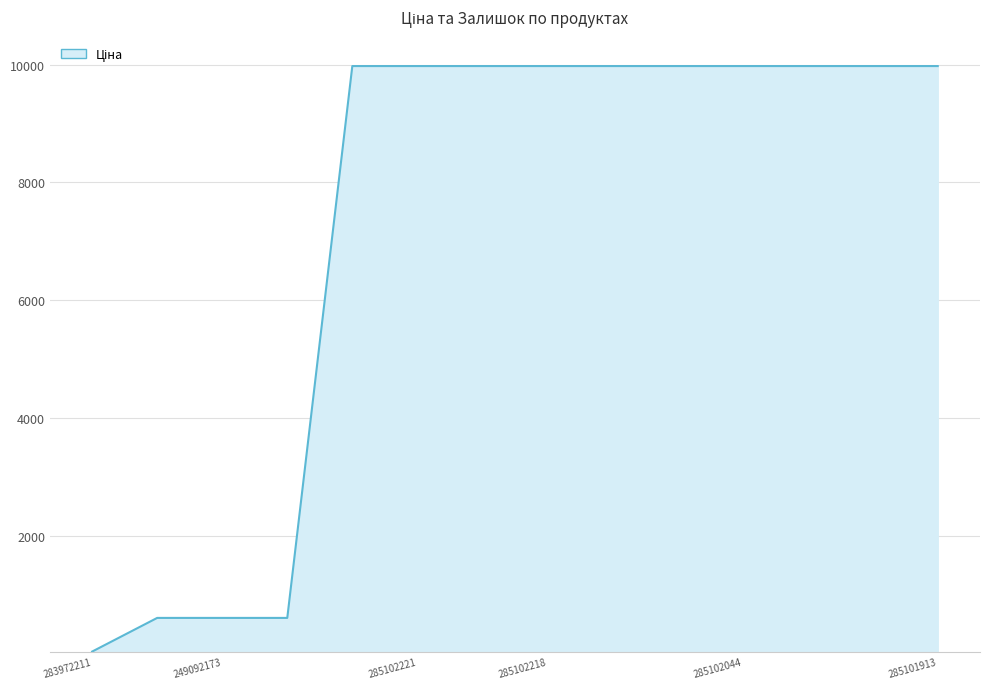

What is the sum of all values?

101593.1